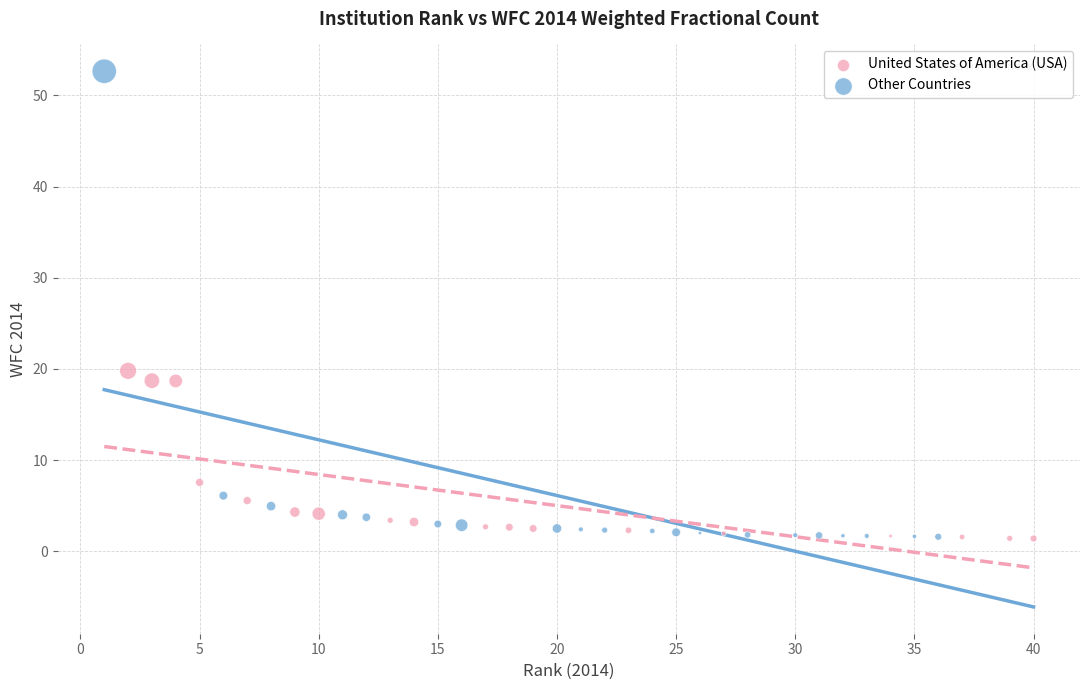

Which series contains the highest Y value?

United States of America (USA)